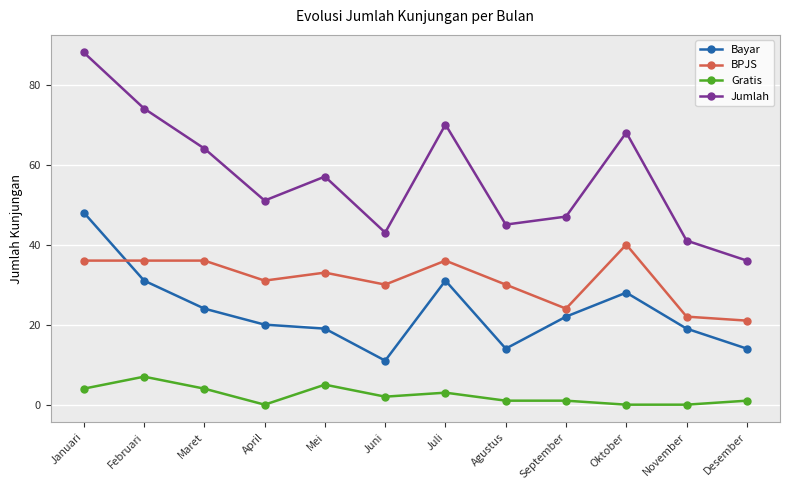

Which series has the largest total across all categories?

Jumlah